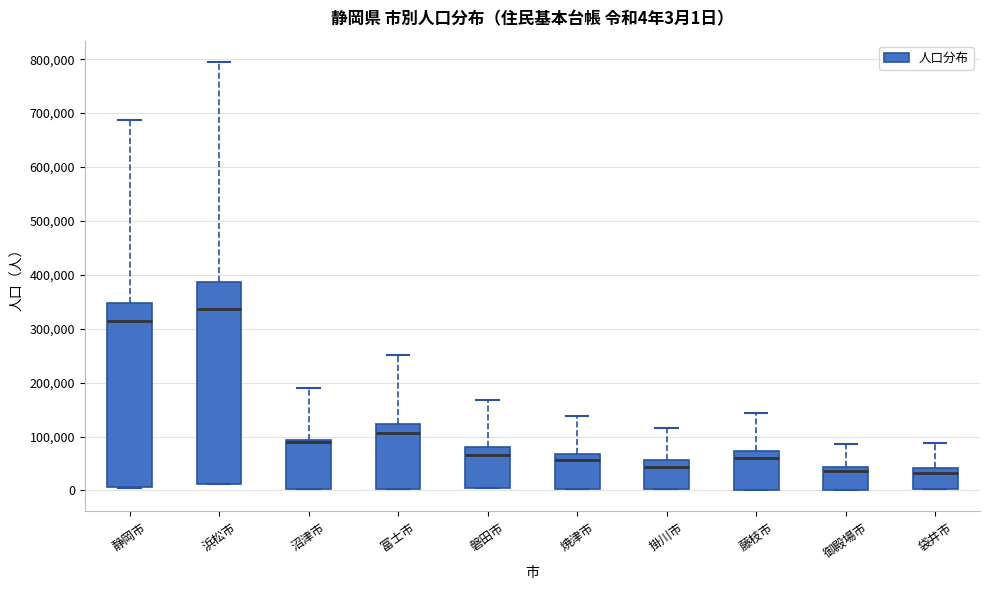

Which box has the highest median line?

浜松市